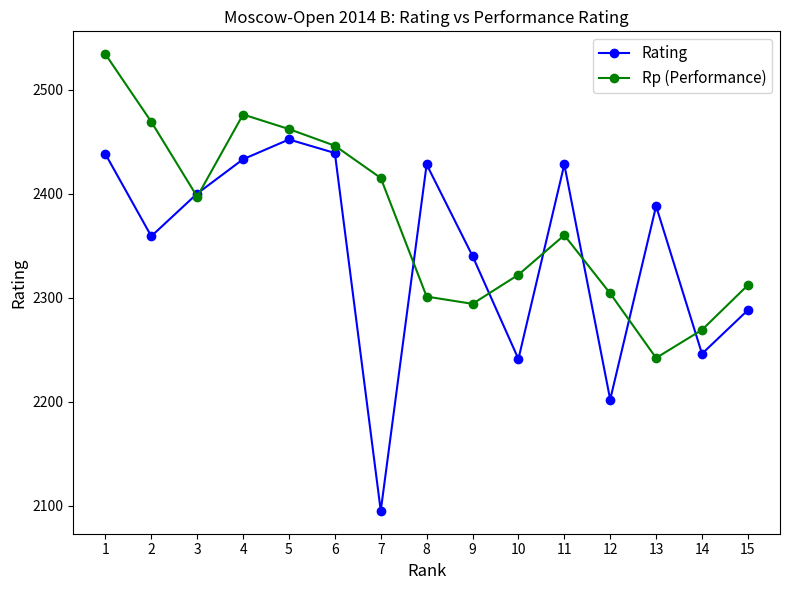

Where does the Rating series first go above 2388?

1